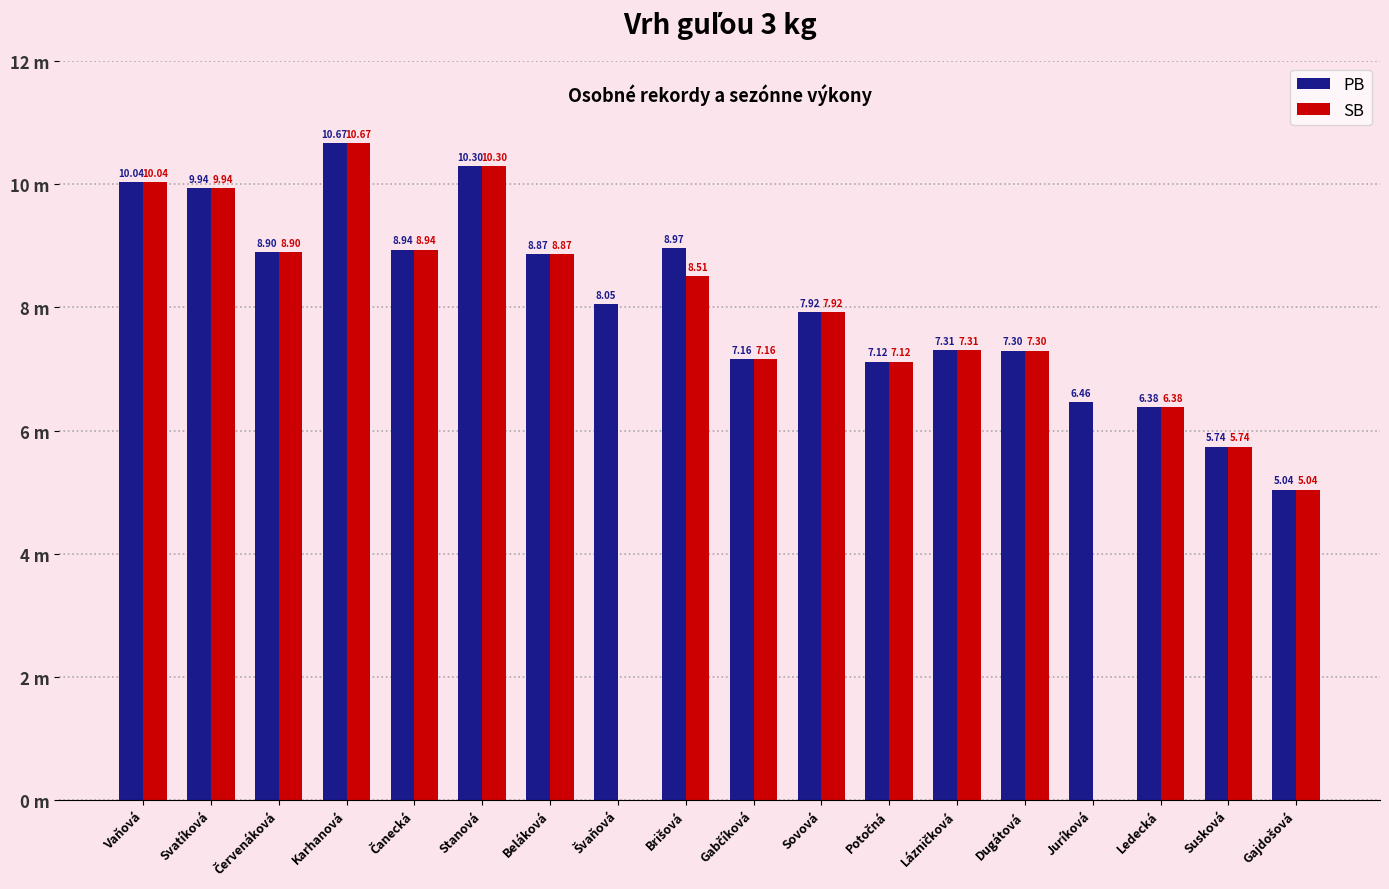

What are all the series names shown in the legend?

PB, SB